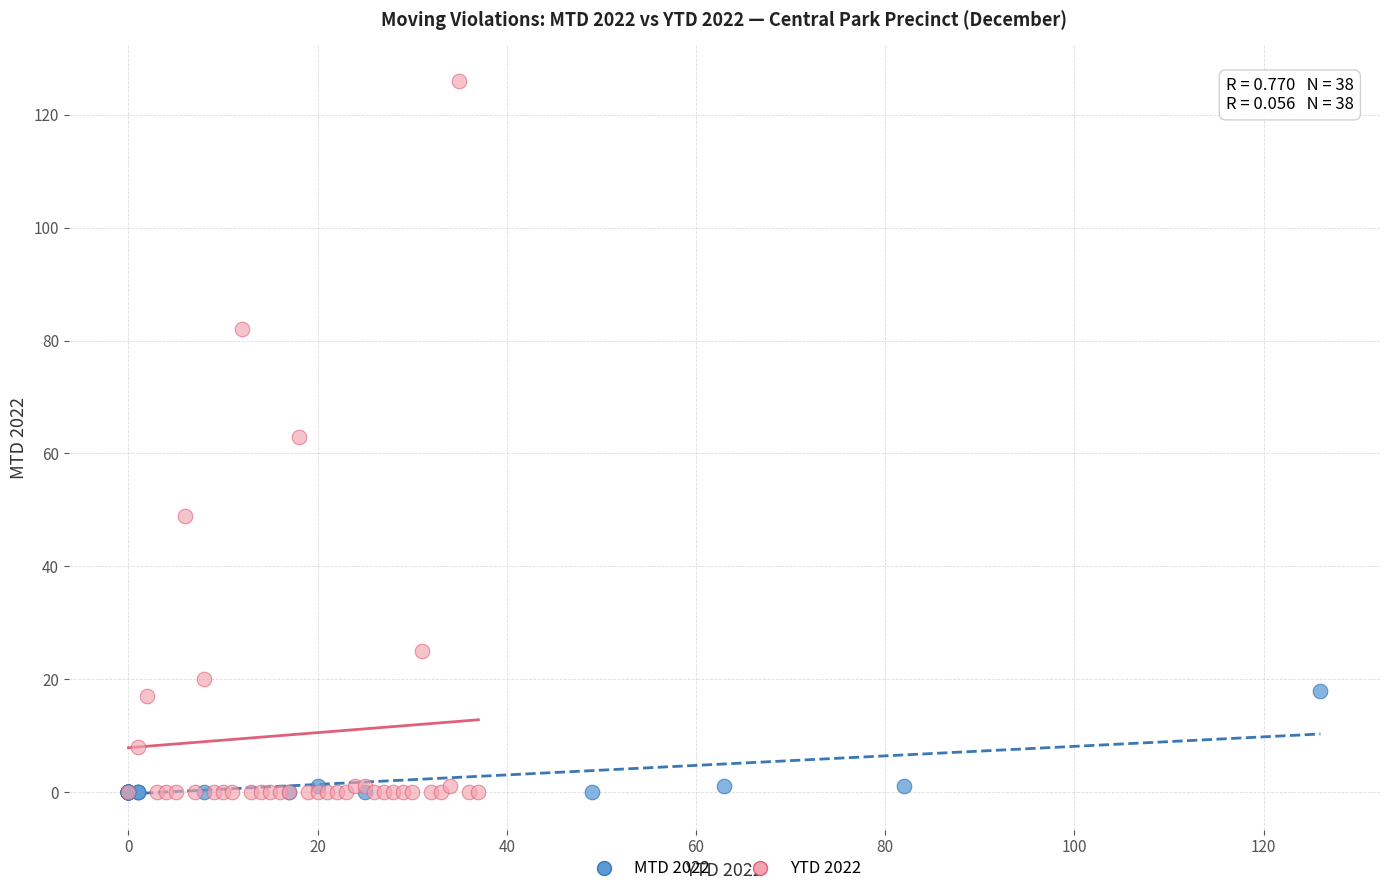

Which series contains the highest Y value?

YTD 2022